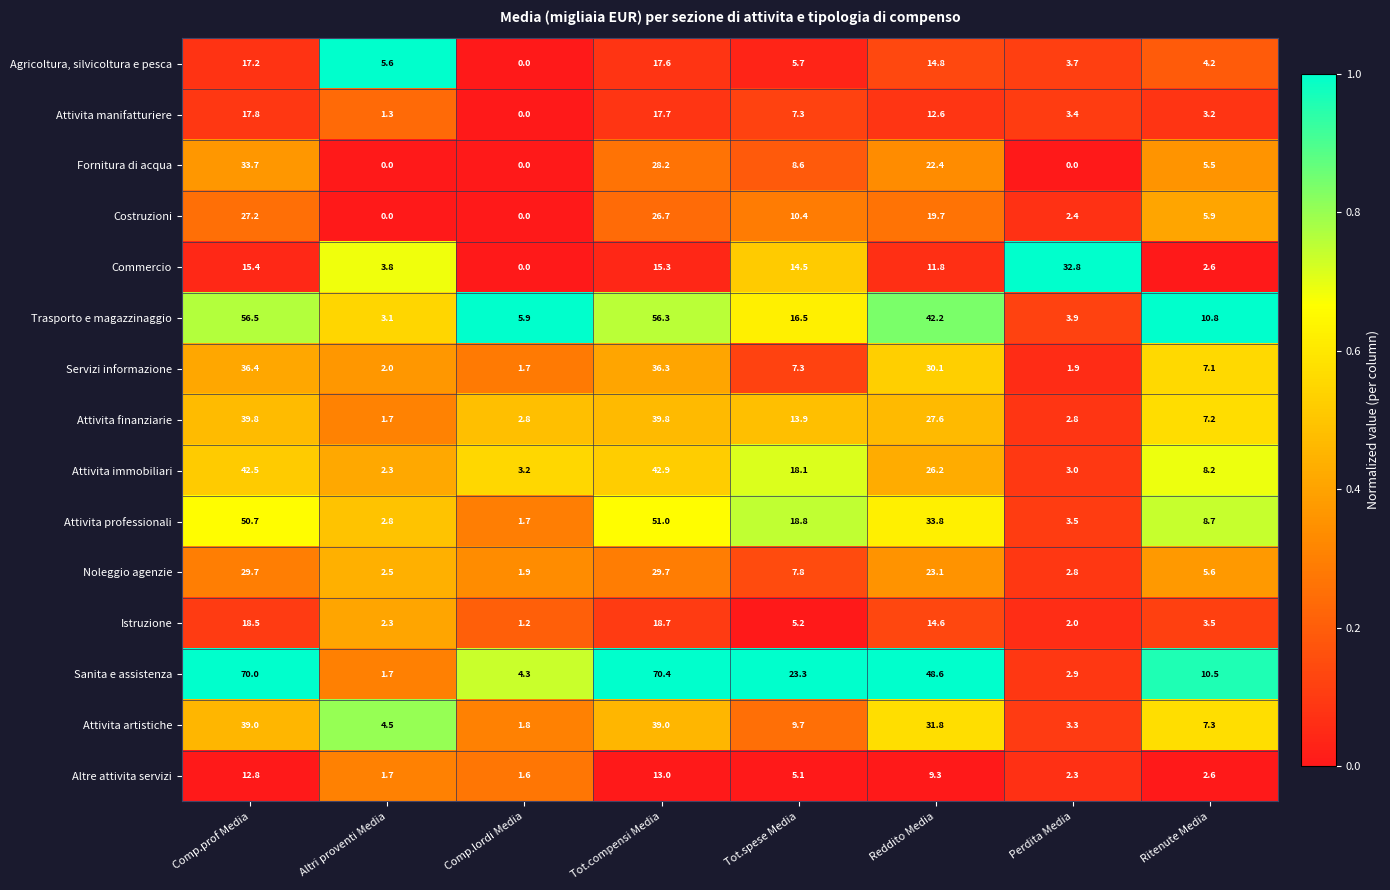

Read the Servizi informazione value at Comp.lordi Media.

1.7